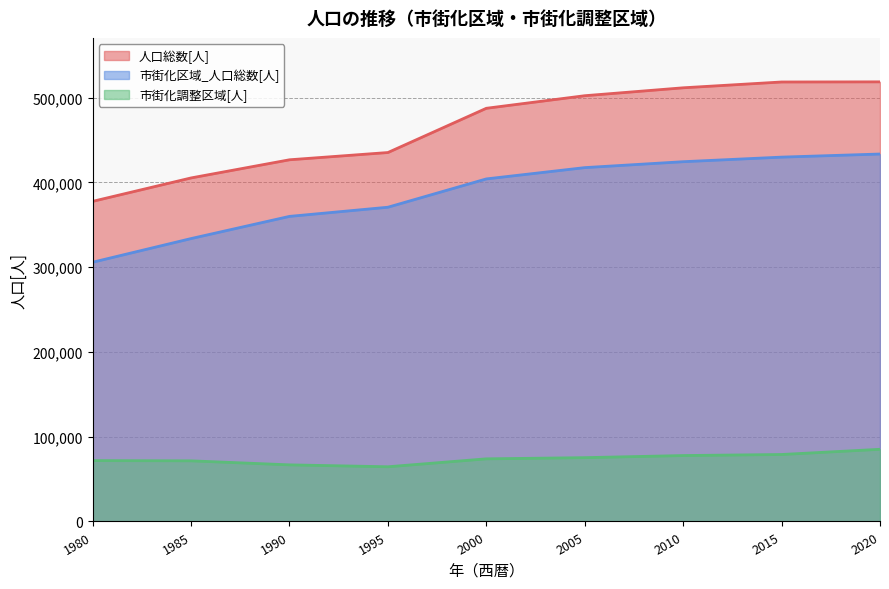

True or false: 人口総数[人] and 市街化調整区域[人] intersect in this chart.

False